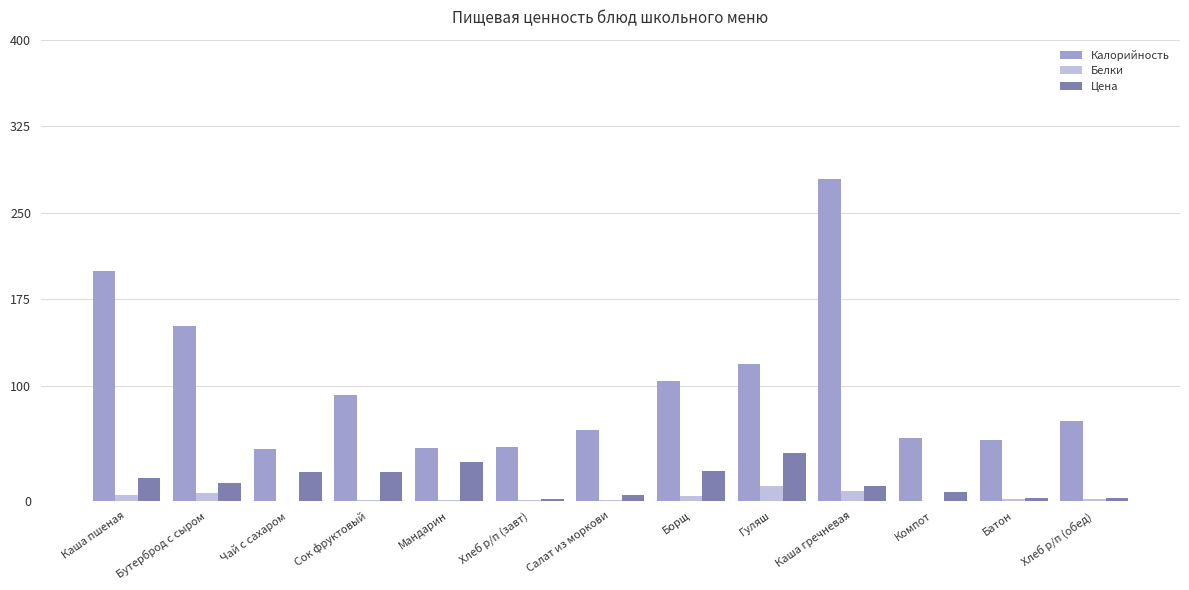

What is the sum of all Цена values?

218.0